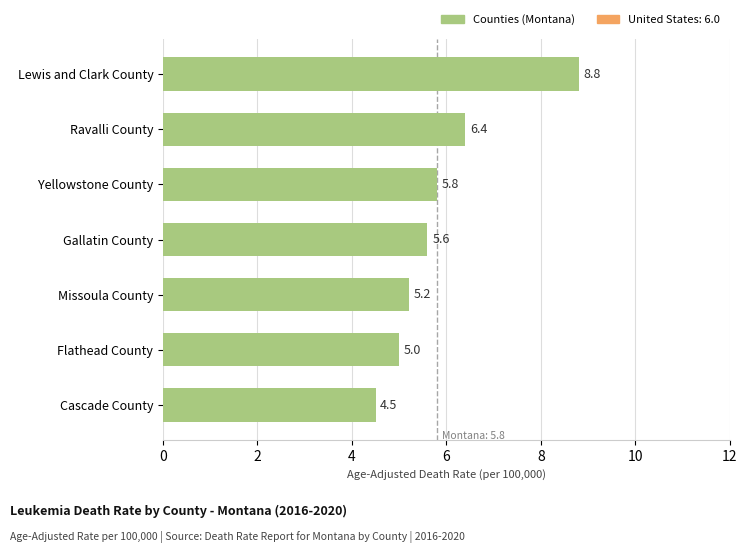

What is the sum of all values?

41.3